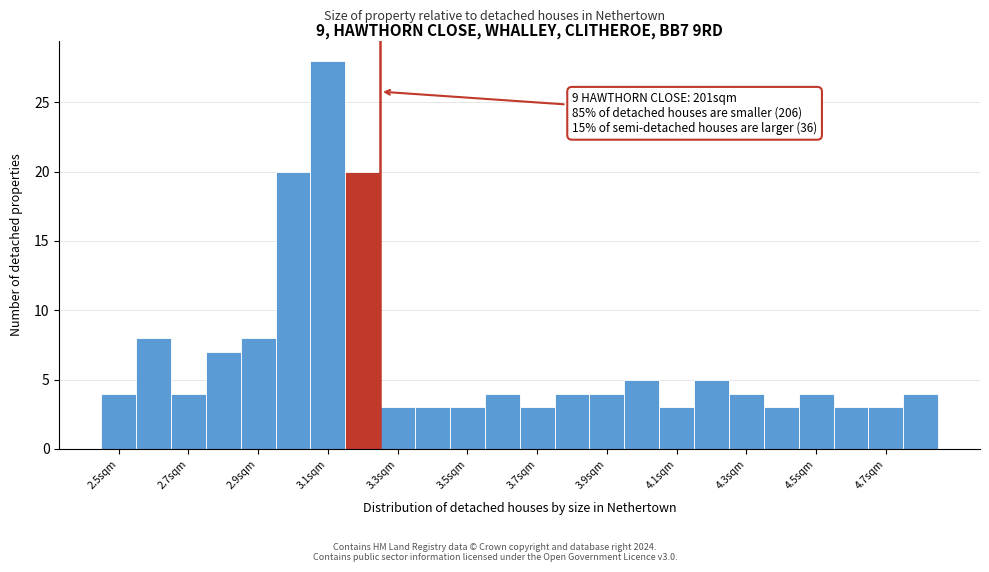

Which range on the x-axis has the tallest bar?

3.05 to 3.15